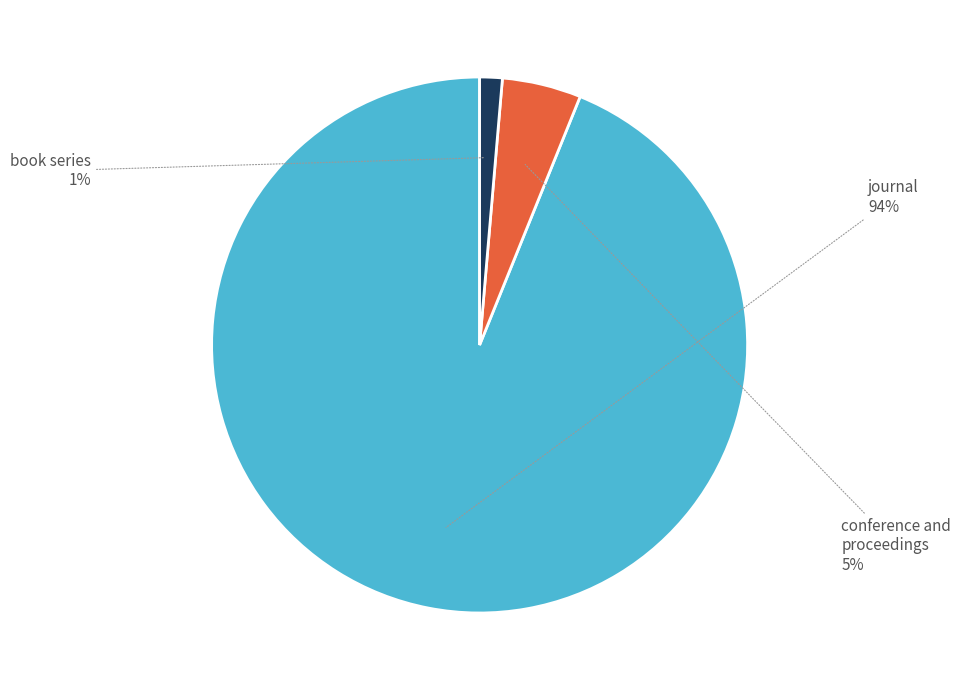

Does any single category account for the majority?

Yes